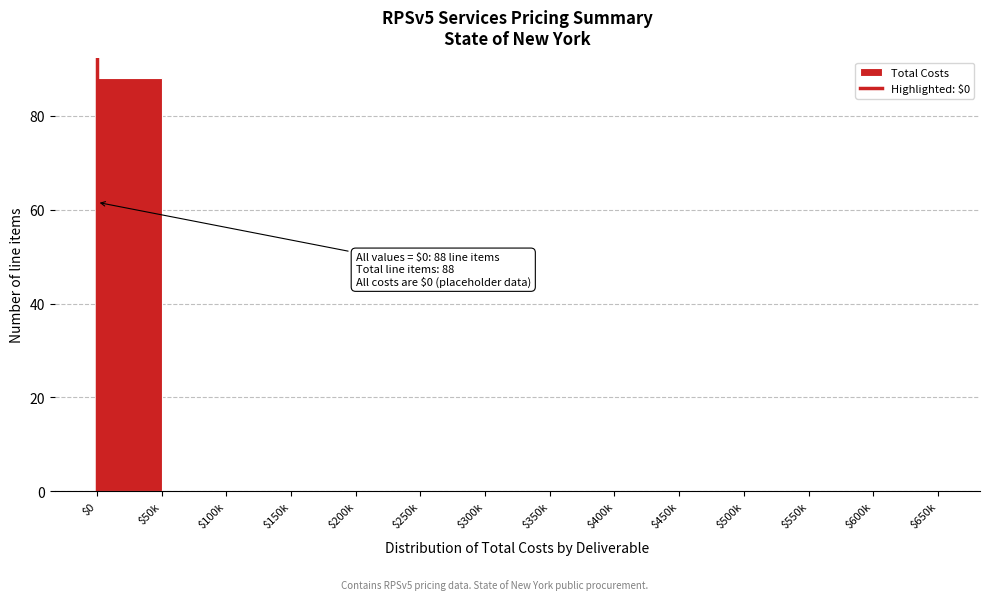

What is the sum of all values?

88